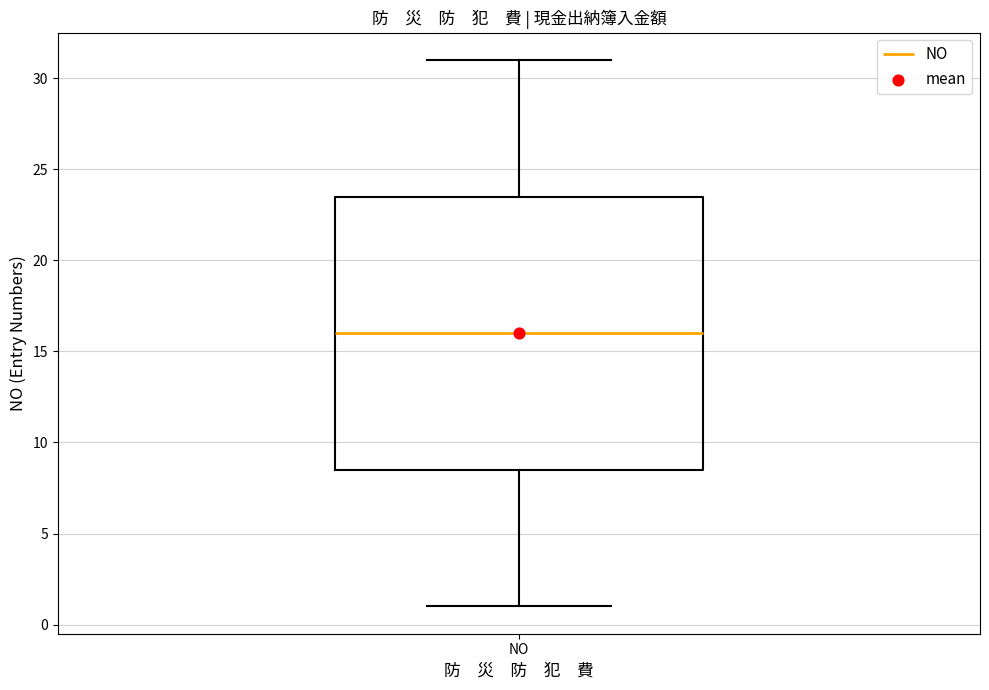

Transcribe this box plot: give where the median line is, the range the box spans, and where the two whiskers end, as read against the y-axis. The values are not printed on the chart, so give them approximately, as read against the axis.

median 16.0, box 8.5 to 23.5, whiskers 1.0 to 31.0